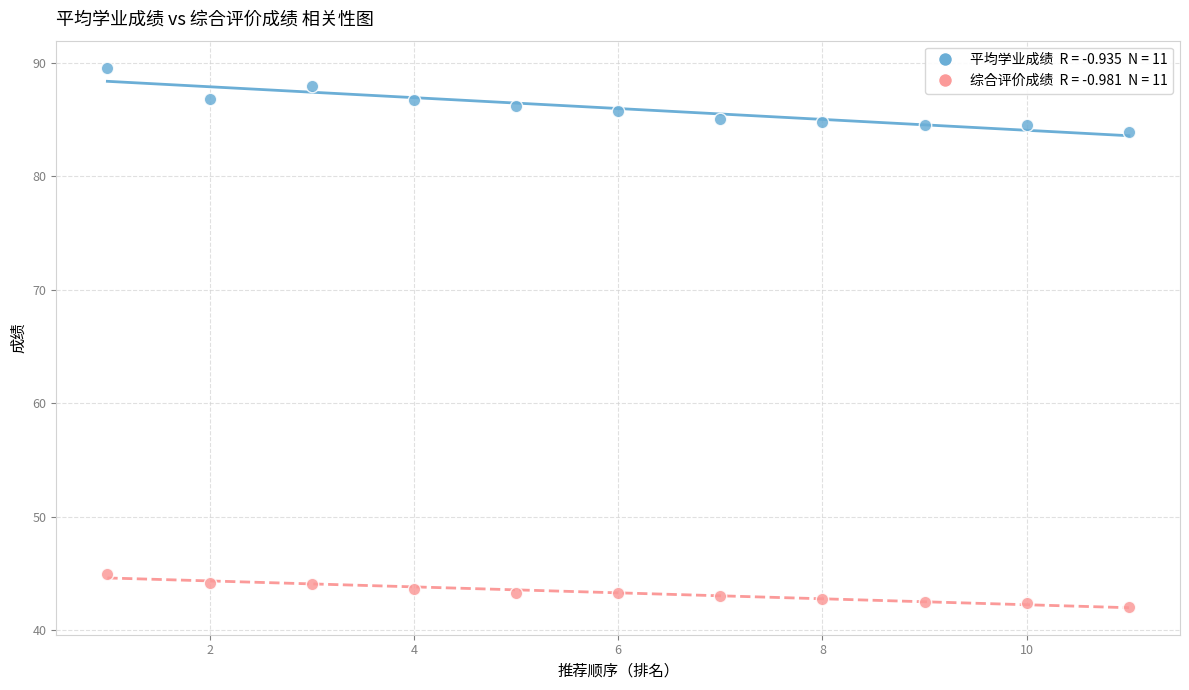

Across all data points, what is the range of X values (max minus min)?

10.0